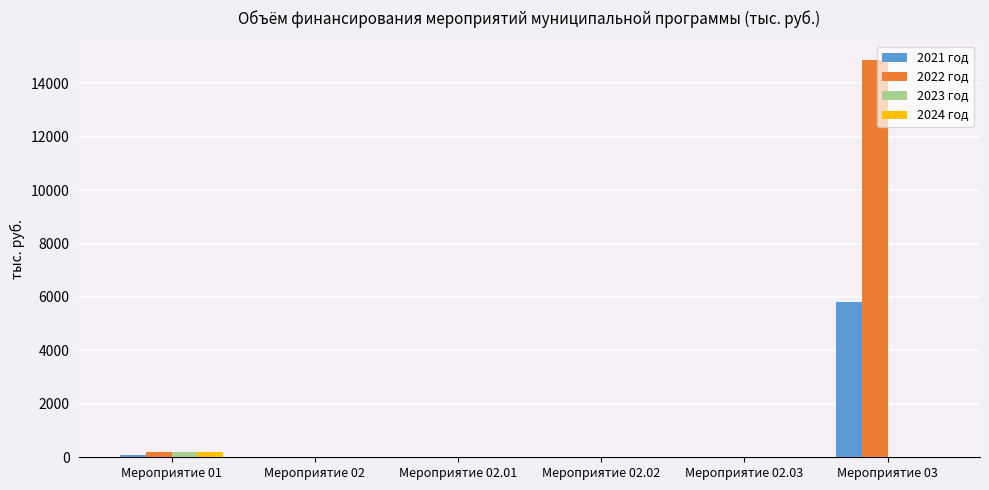

What is the maximum value shown in the chart?

14863.0